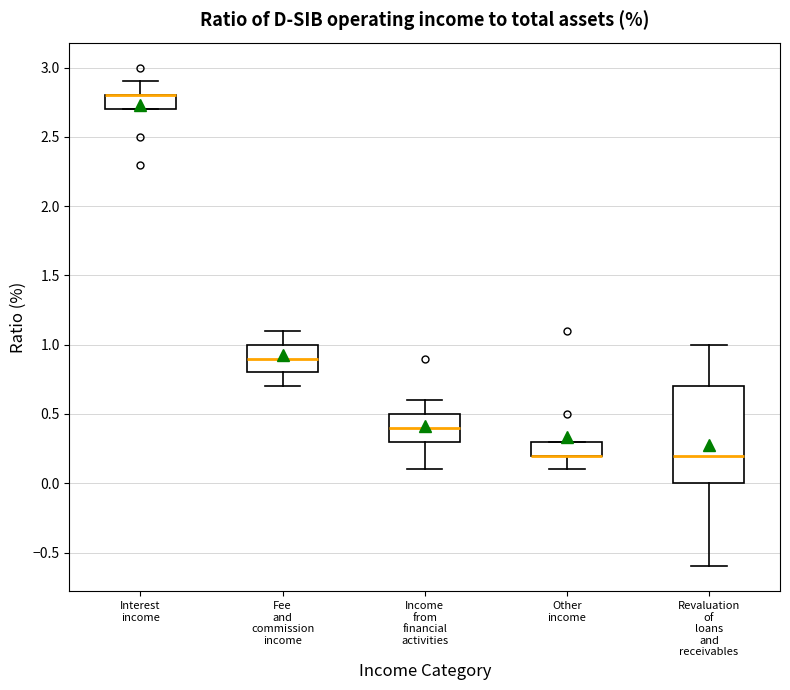

Comparing the boxes themselves (not the whiskers), which one is the tallest?

Revaluation of loans and receivables